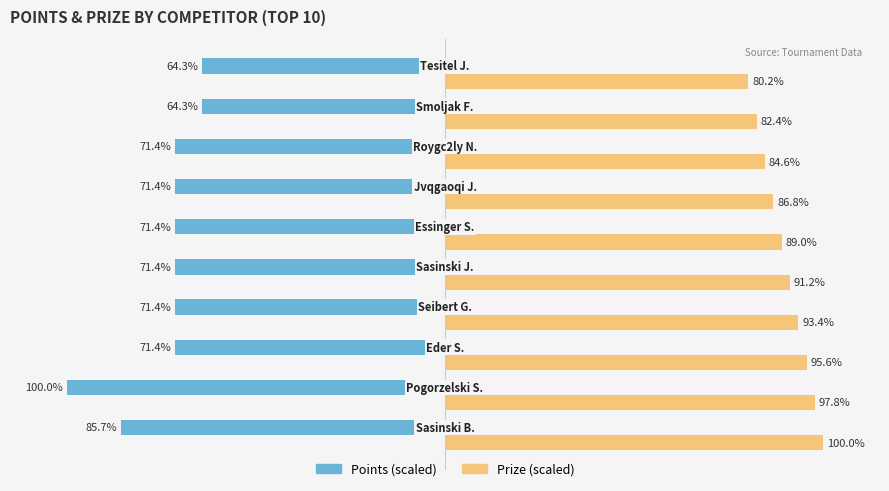

Which series has the largest total across all categories?

Prize (scaled)